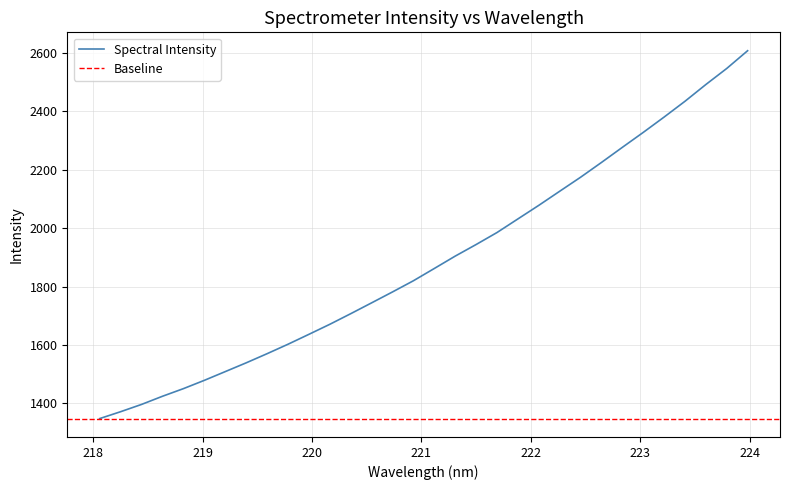

What is the change in value from 220.9264 to 223.7895?

+726.6